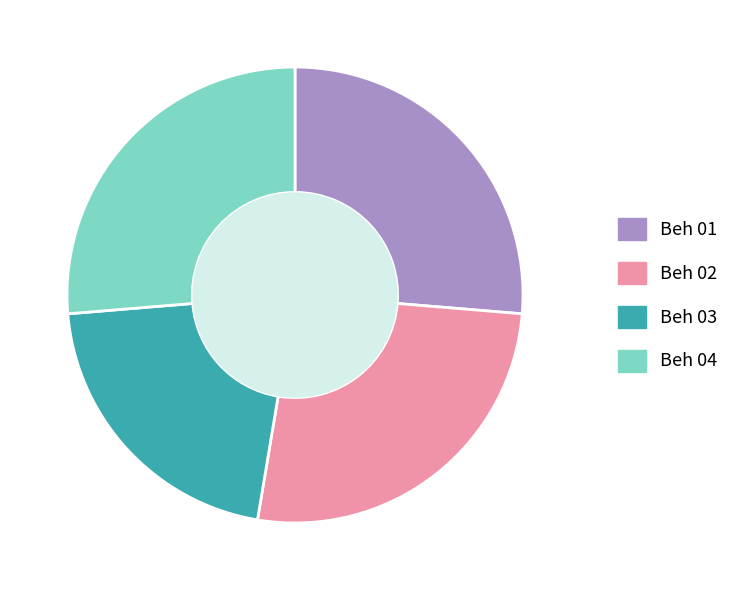

Is Beh 02 the majority of the pie?

No